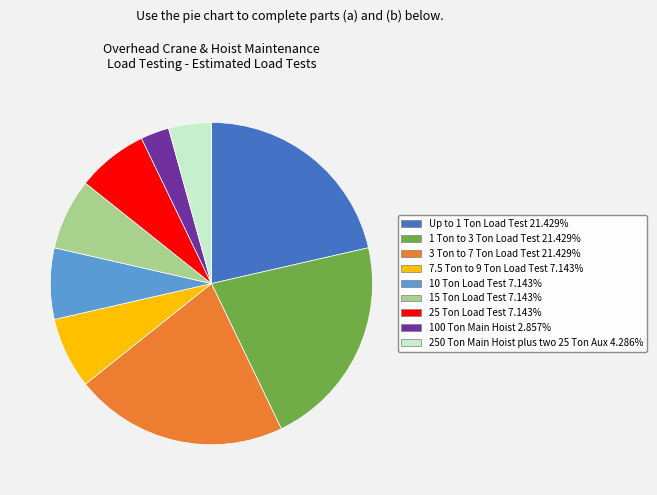

Count the number of slices in the pie.

9